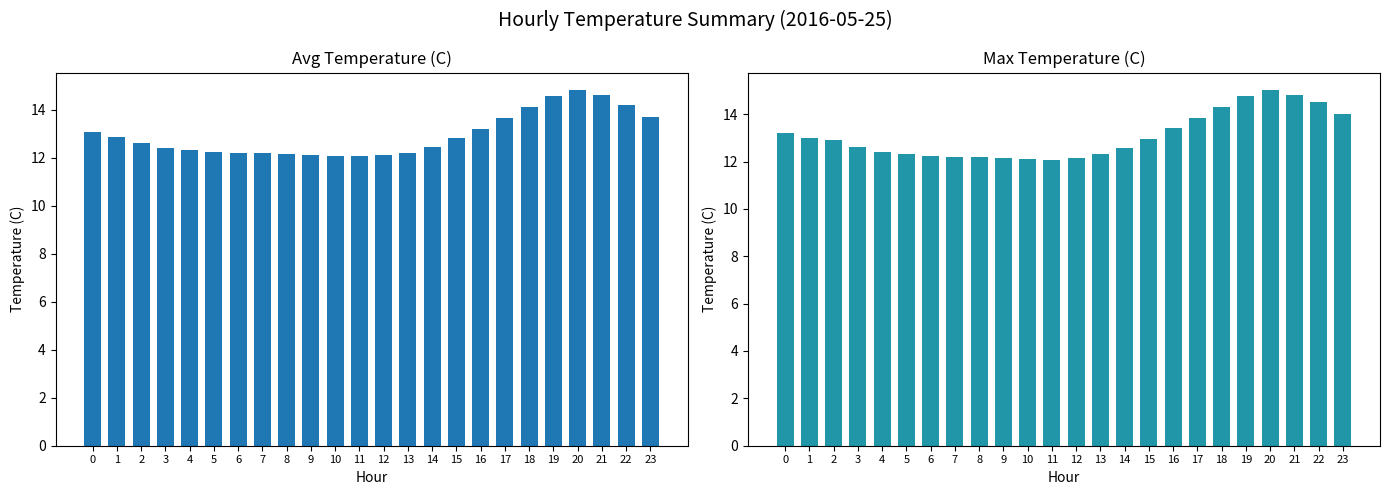

List the labels in order of Avg Temperature (C) value, largest first.

20, 21, 19, 22, 18, 23, 17, 16, 0, 1, 15, 2, 14, 3, 4, 5, 6, 13, 7, 8, 9, 12, 10, 11